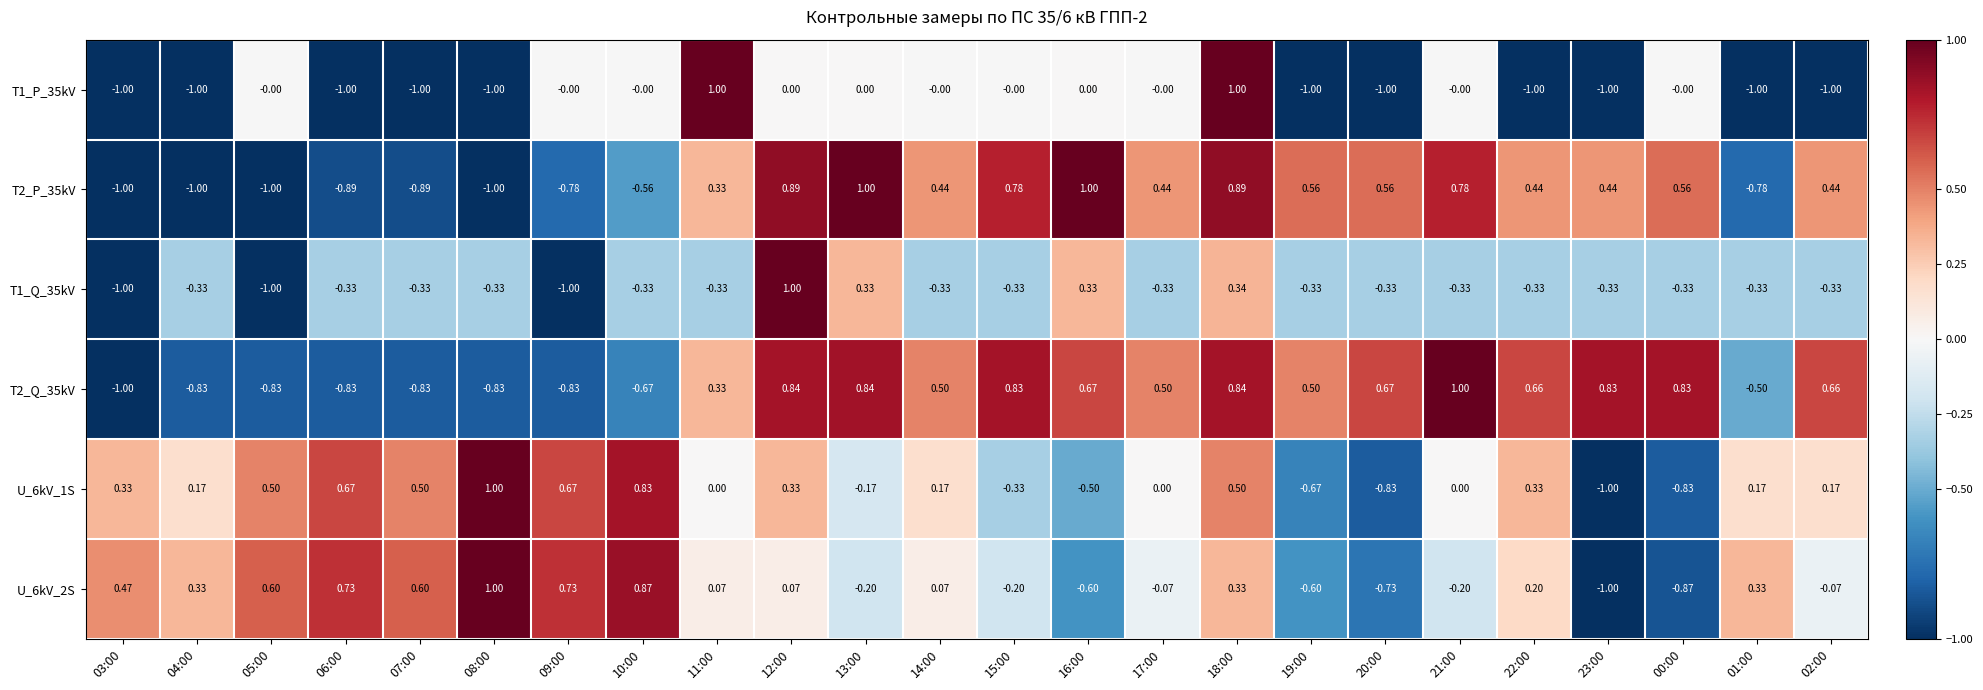

How many negative values does the T2_Q_35kV series have?

9